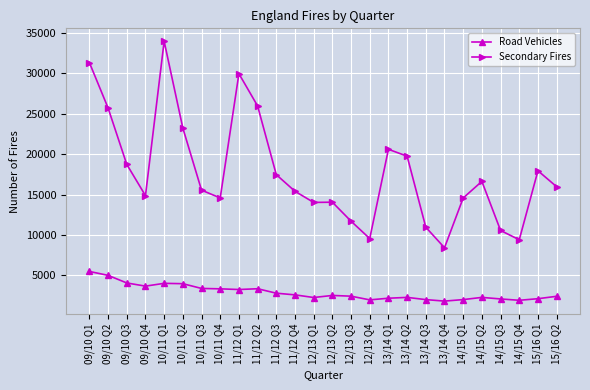

How many series are shown in this chart?

2